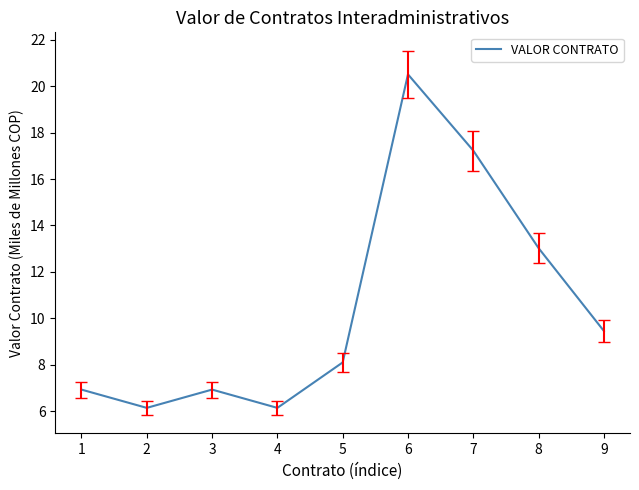

What is the minimum value shown in the chart?

6.1